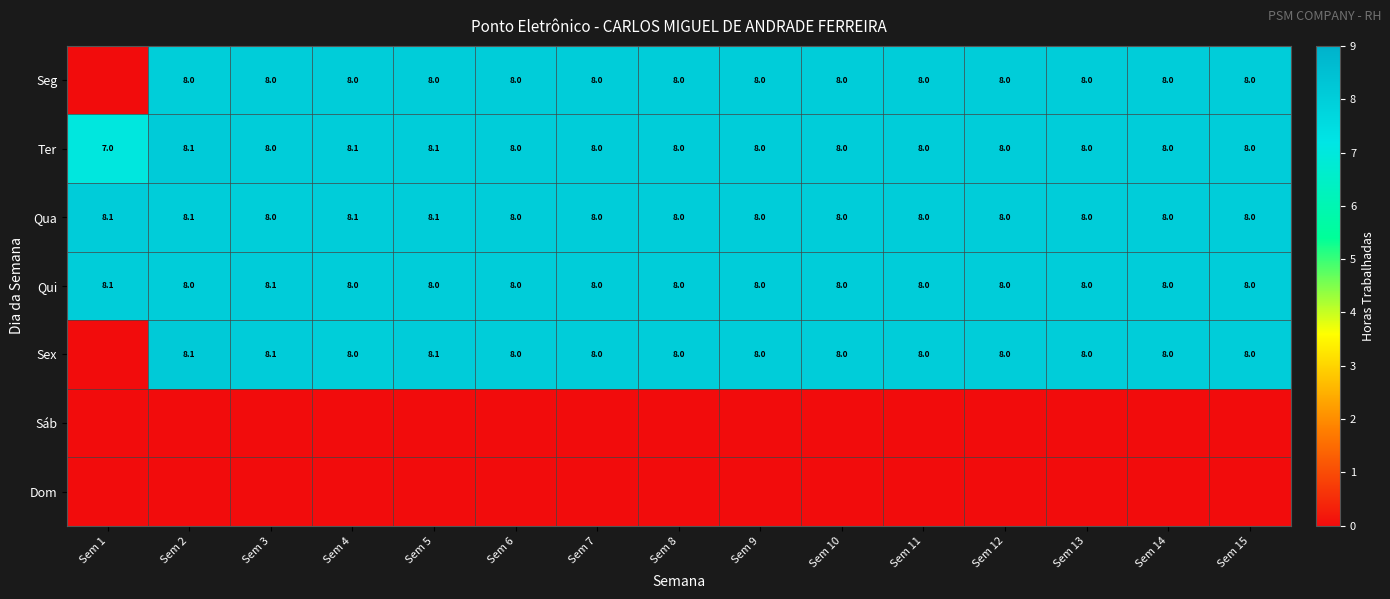

Which category has the highest value across all series?

Sem 2